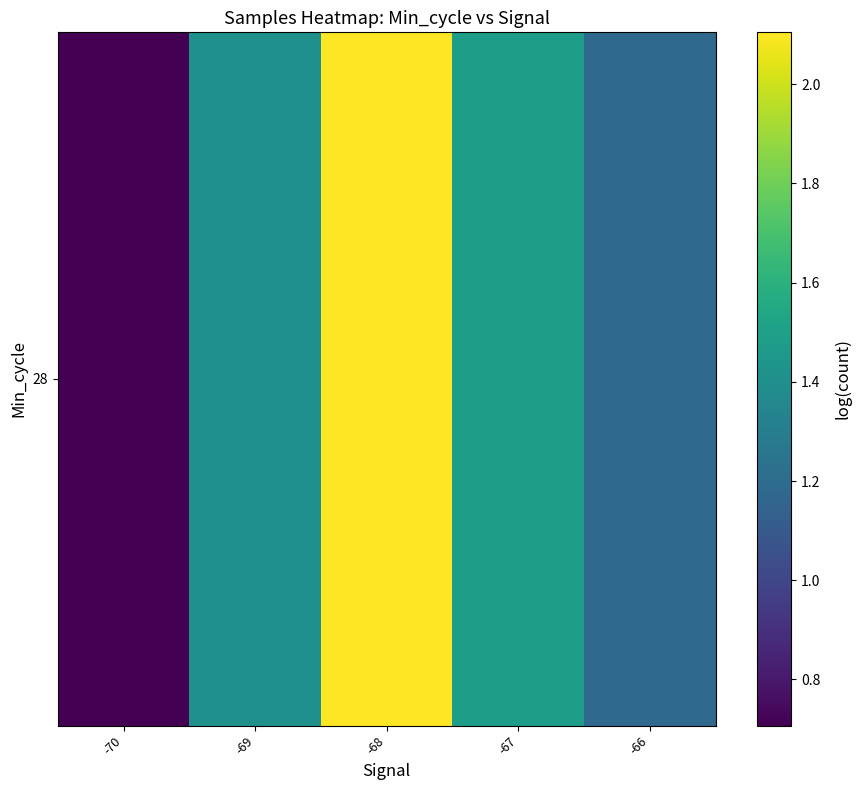

Reading left to right, list all the values displayed in this chart.

-70=0.7	-69=1.4	-68=2.1	-67=1.5	-66=1.2